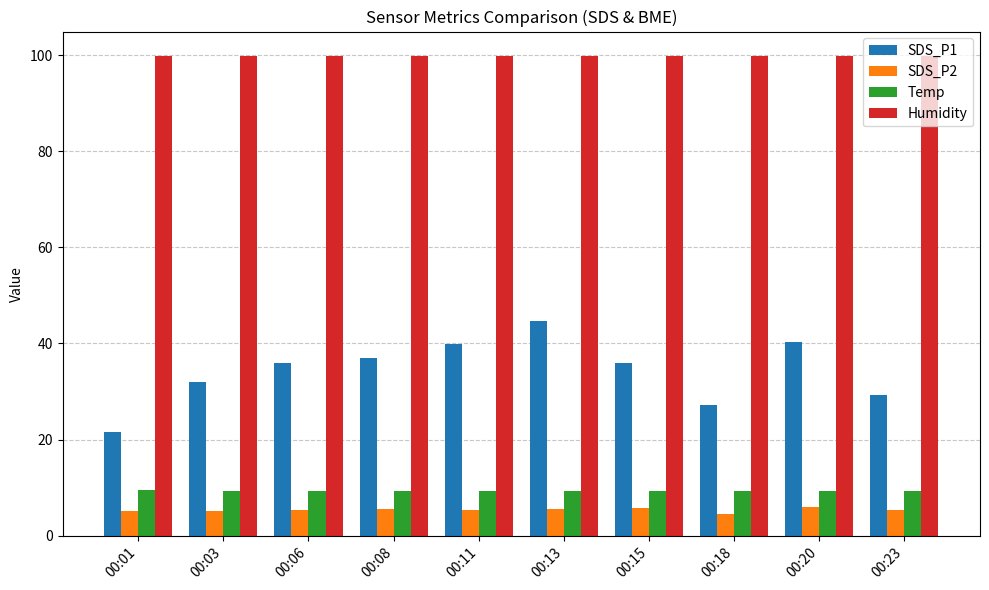

What is the approximate value of Humidity at 00:18?

99.9